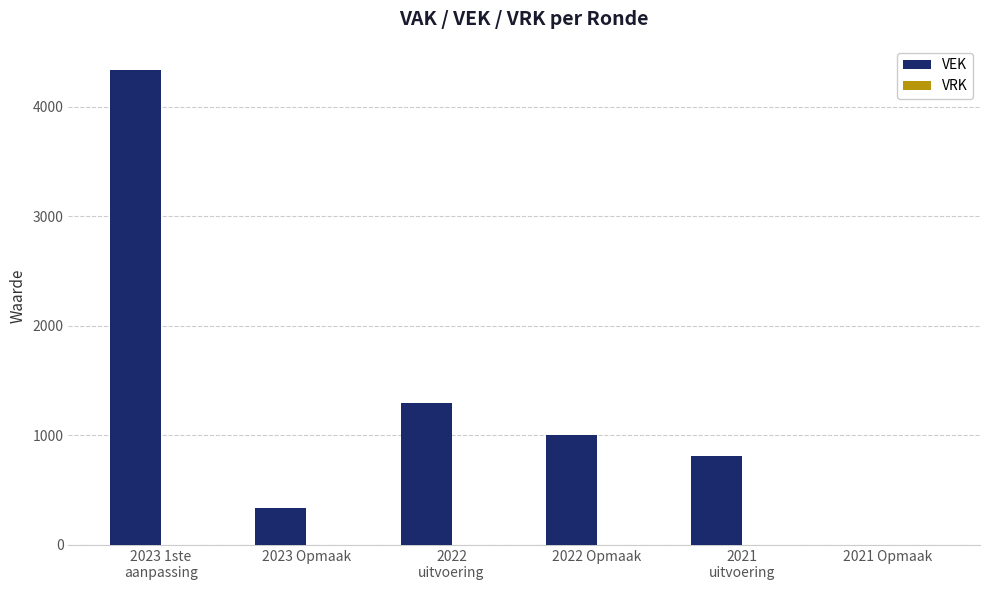

What is the sum of the values at 2022 Opmaak and 2023 Opmaak?

1338